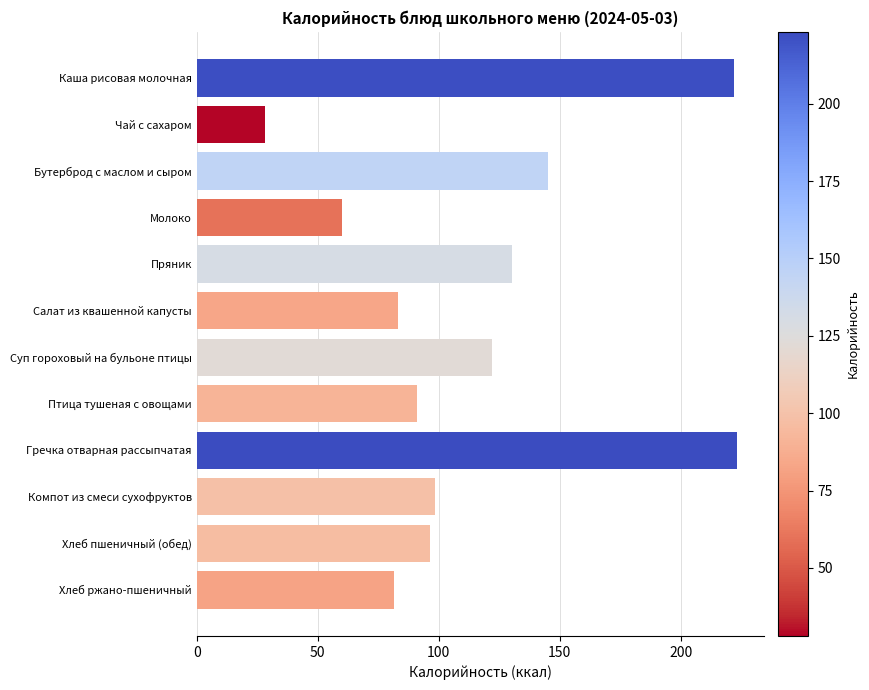

Approximately how many times larger is the value at Гречка отварная рассыпчатая compared to Каша рисовая молочная?

1.0